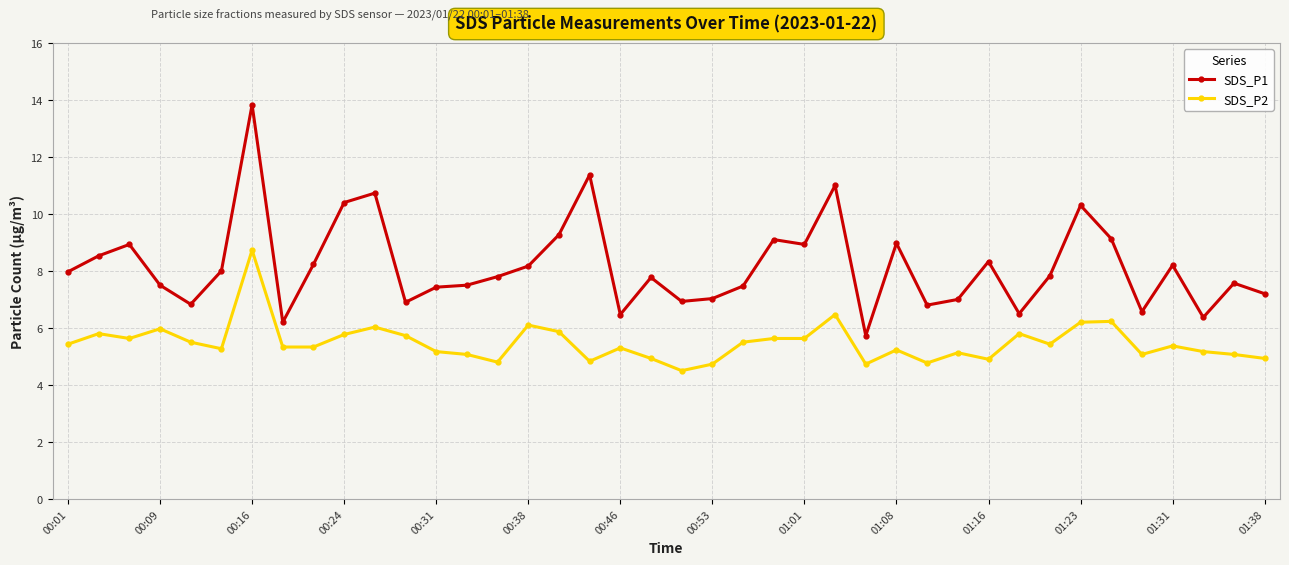

Rank the series by their average value, from highest to lowest.

SDS_P1, SDS_P2